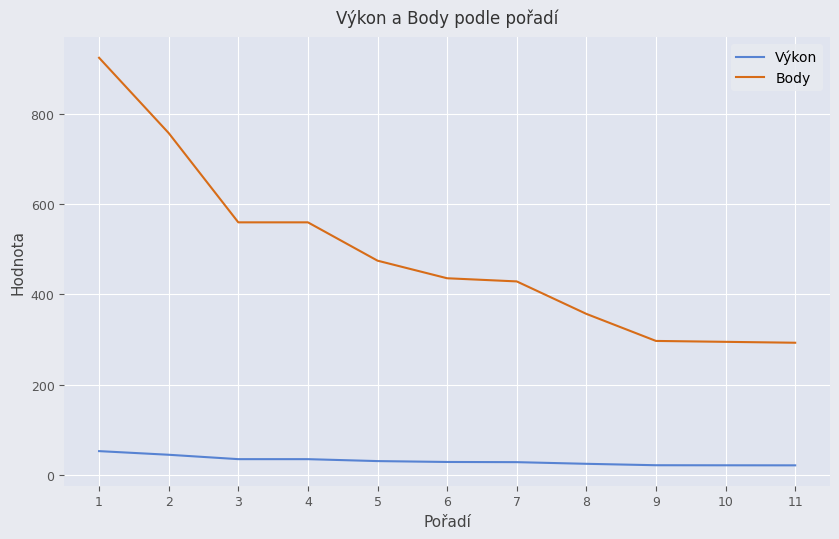

What is the difference between the maximum and minimum values in the Výkon series?

31.5